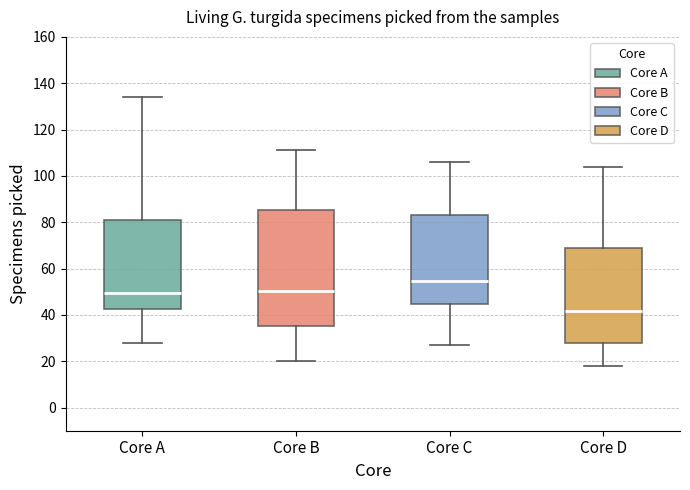

Reading left to right, read every box against the y-axis: the position of its median line, the range the box covers, and the ends of its whiskers. The values are not printed on the chart, so give them approximately, as read against the axis.

Core A: median 50, box 42 to 82, whiskers 28 to 134
Core B: median 50, box 36 to 86, whiskers 20 to 112
Core C: median 54, box 44 to 84, whiskers 28 to 106
Core D: median 42, box 28 to 68, whiskers 18 to 104